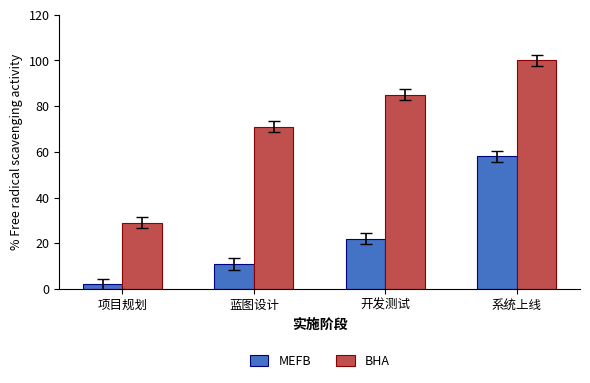

Is it true that BHA equals 10 at 项目规划?

False